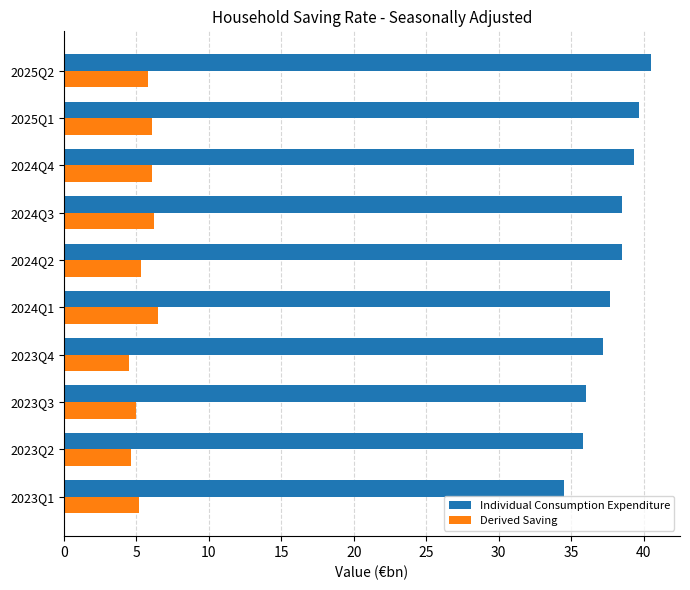

How many data points does each series have?

10